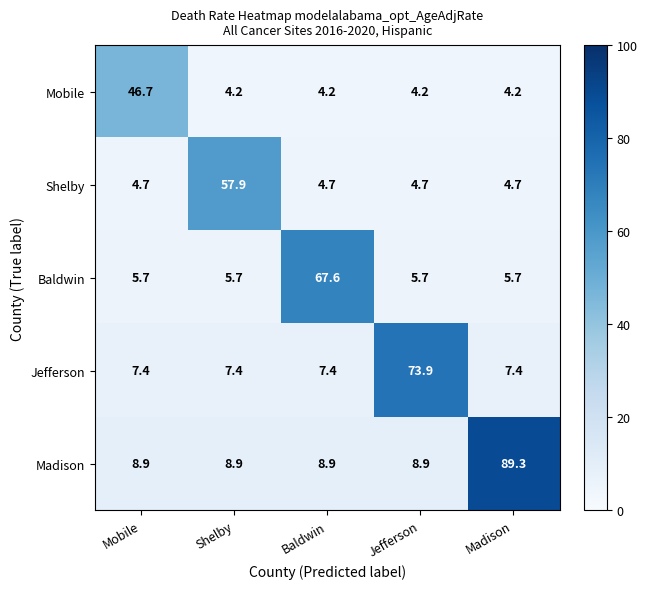

Which series has the largest total across all categories?

Madison